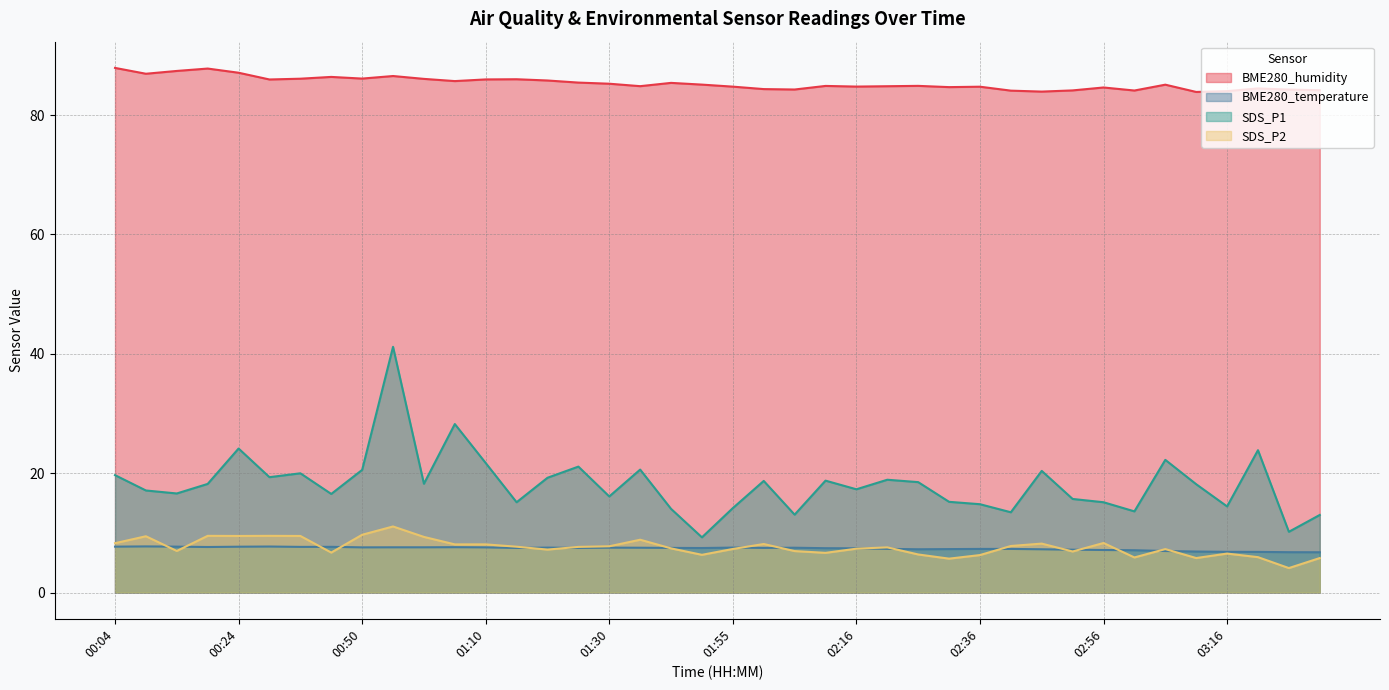

What value does the SDS_P2 series have at 00:14?

7.0